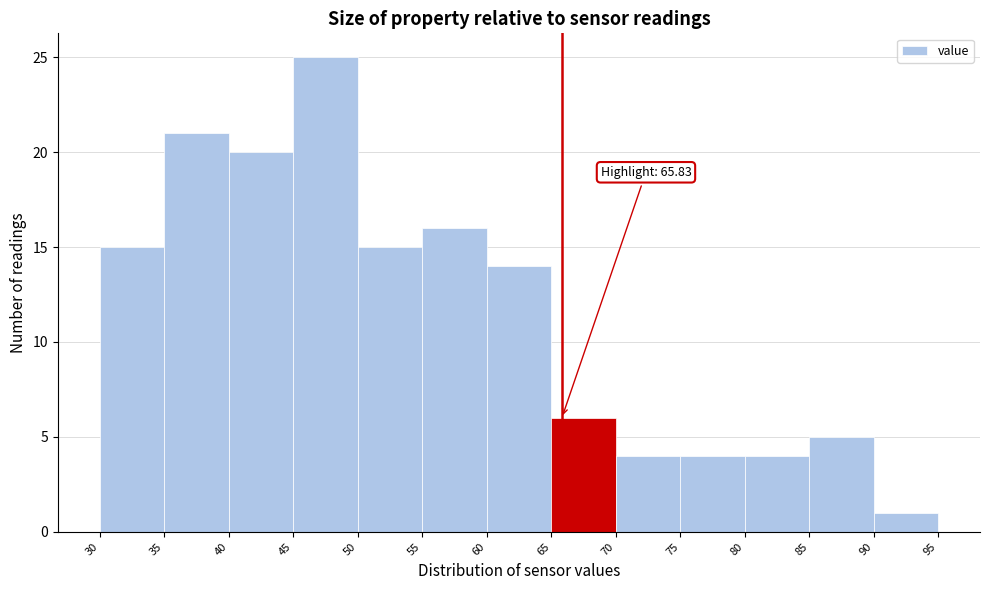

Which range on the x-axis has the tallest bar?

45 to 50